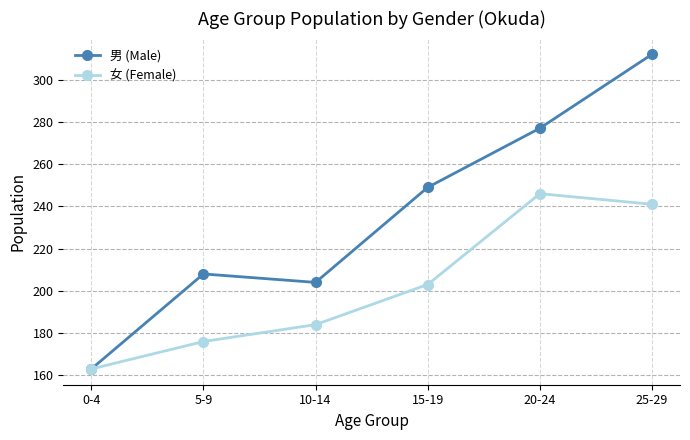

How many interior local peaks does the 女 (Female) series have?

1